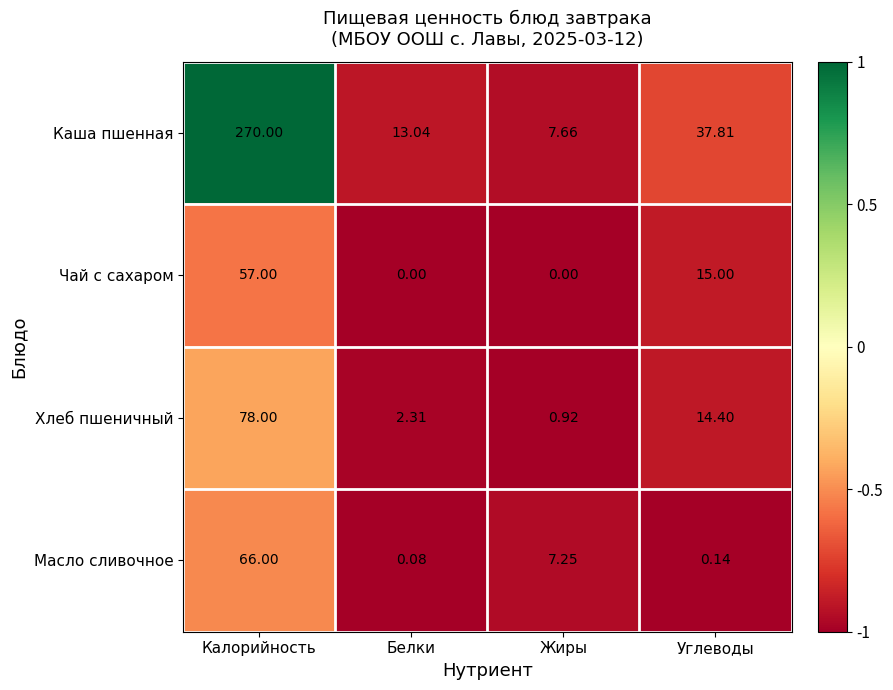

Which series has the widest spread of values?

Каша пшенная